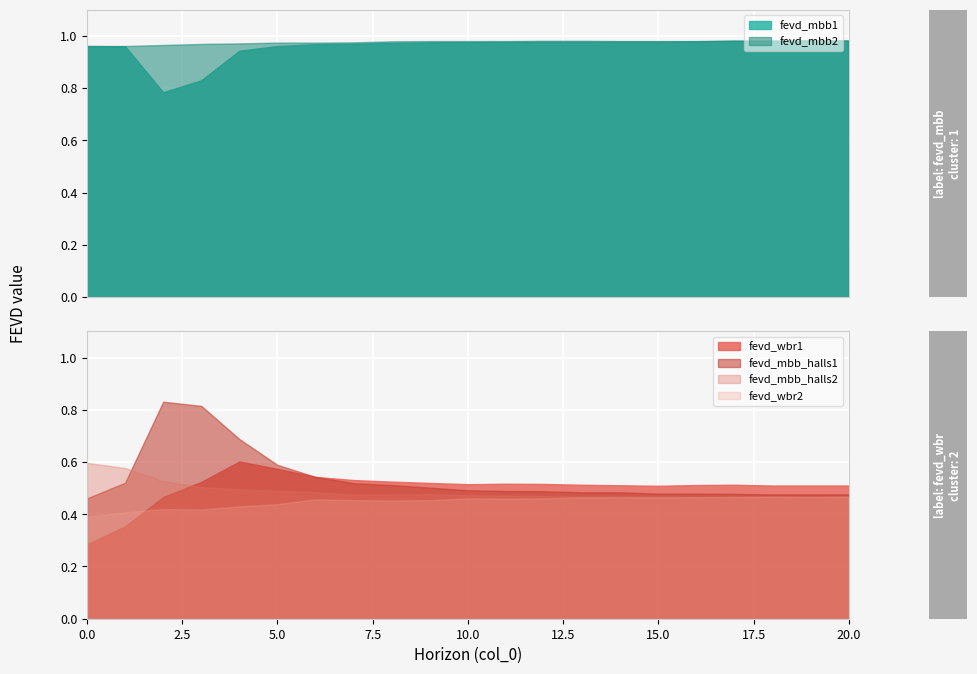

The value of fevd_mbb1 at 16 is 1.0. True or false?

True